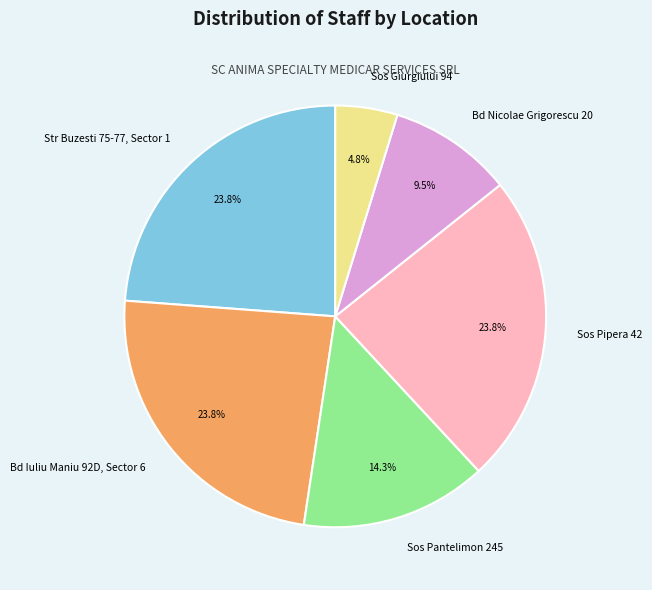

Is it true that Sos Pipera 42 is 24% of the pie?

True